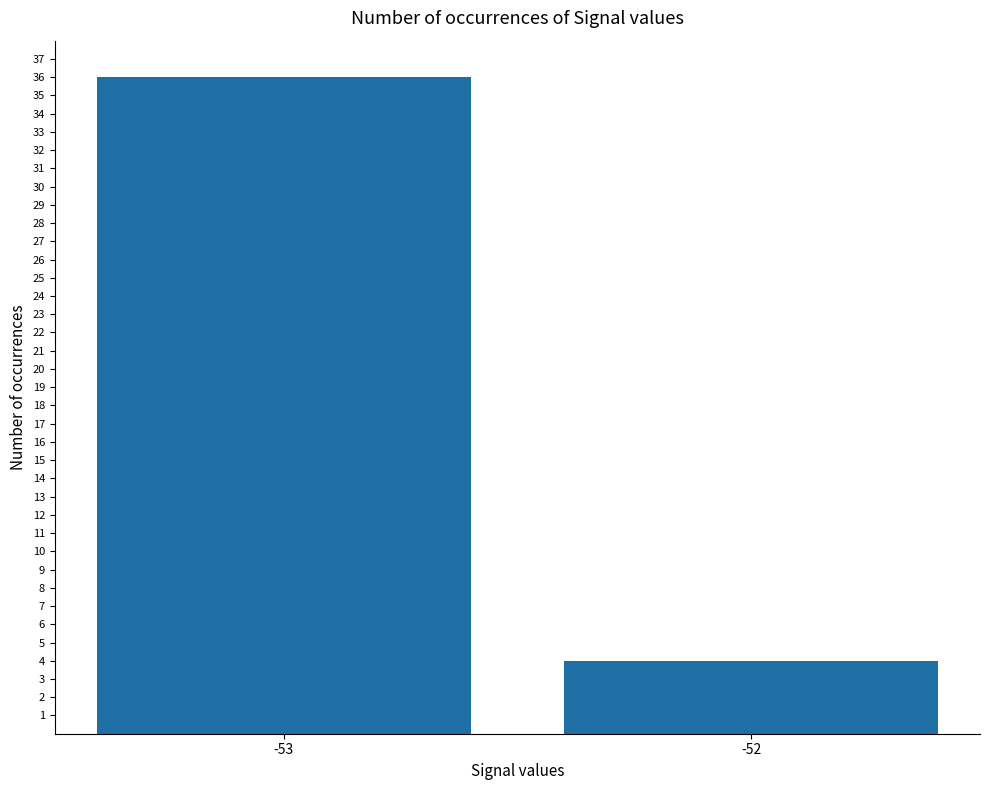

Rank the categories by value from lowest to highest.

-52, -53